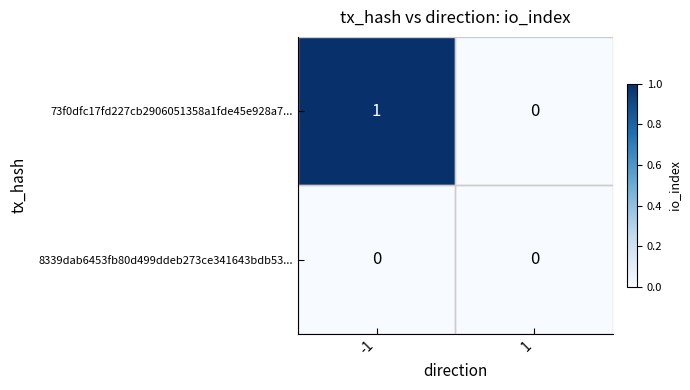

Which series changed the most between -1 and 1?

73f0dfc17fd227cb2906051358a1fde45e928a7...